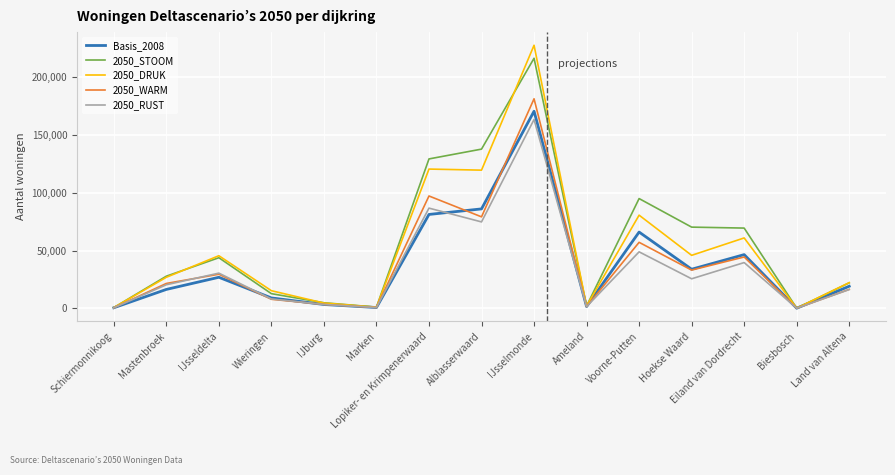

At how many categories does at least one series exceed 122955?

3